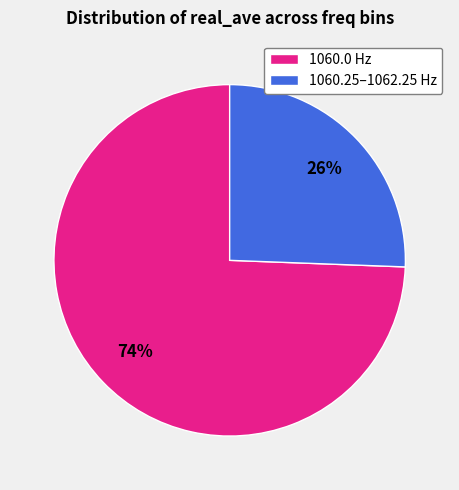

How many slices are in this pie chart?

2